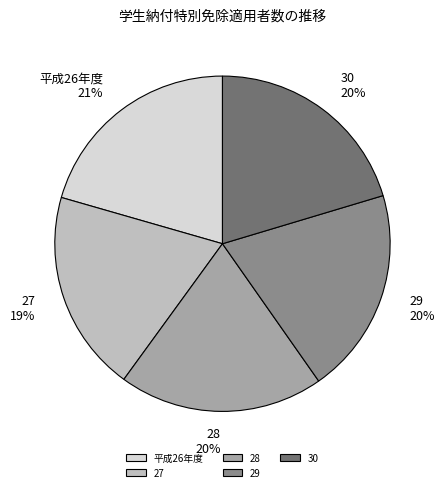

The 28 slice represents 10% of the pie. True or false?

False